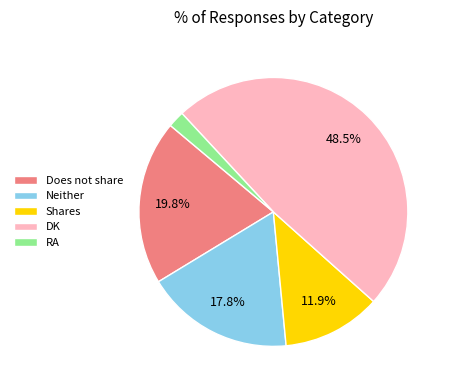

Approximately how many times larger is the value at RA compared to Does not share?

0.1